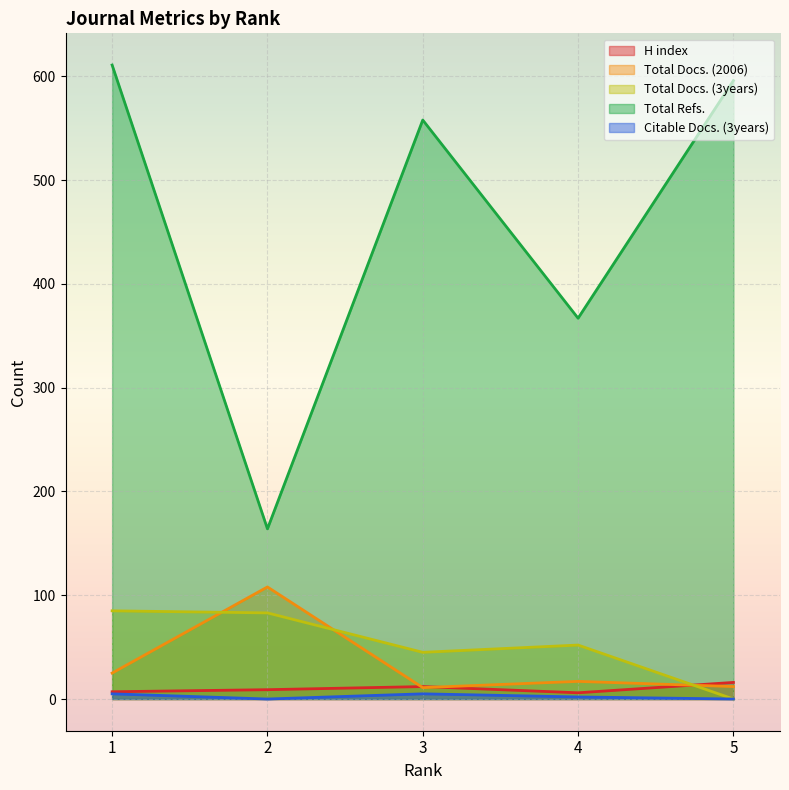

How many interior local peaks does the Citable Docs. (3years) series have?

1